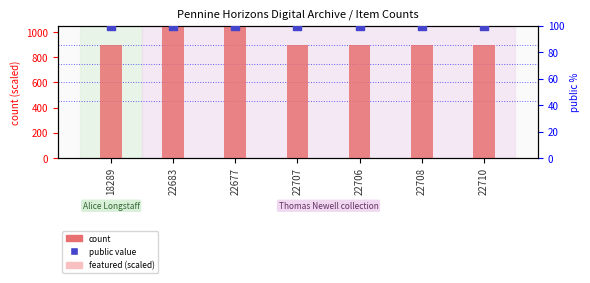

At which category is the sum across all series the highest?

22683